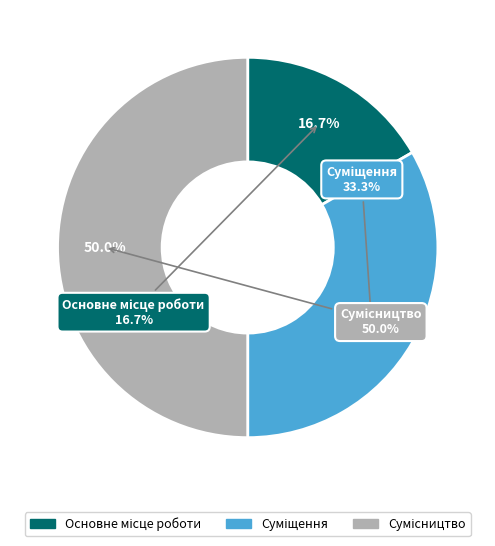

Rank the categories by value from lowest to highest.

Основне місце роботи, Суміщення, Сумісництво